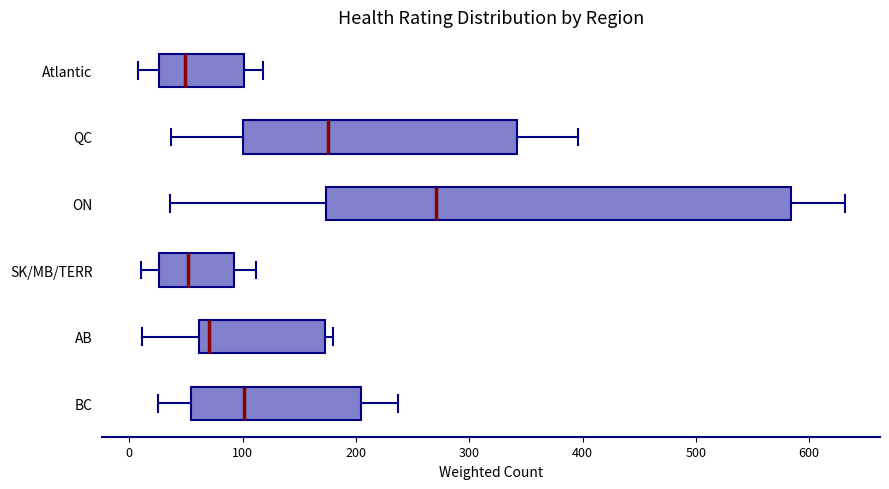

Which box's median line is the furthest to the right?

ON